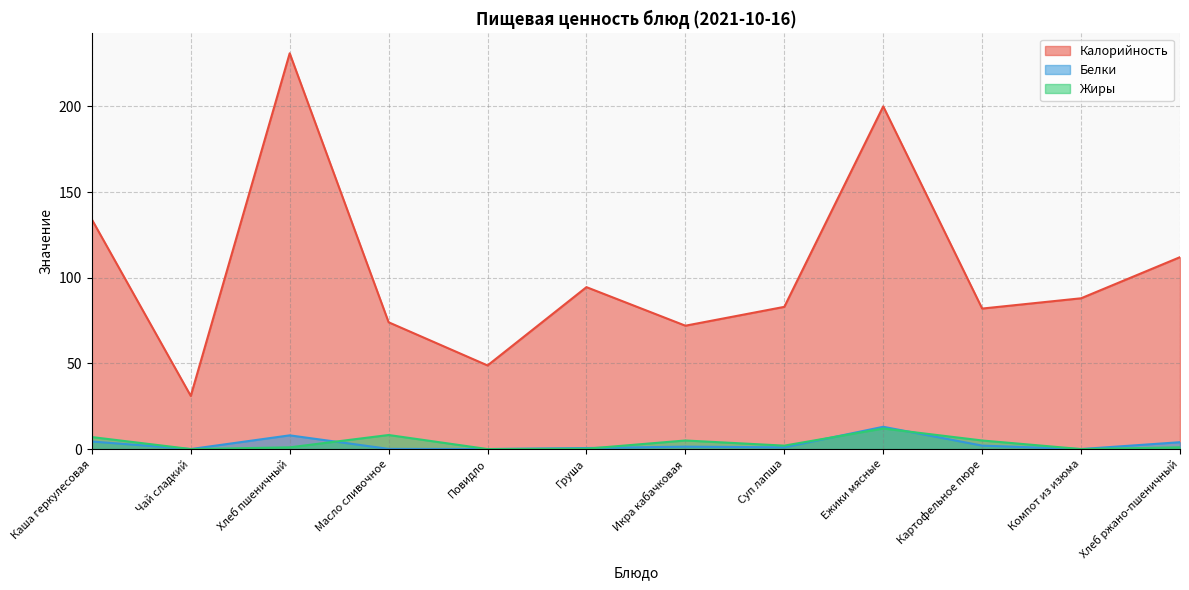

Where is Жиры nearest to the value 6?

Каша геркулесовая